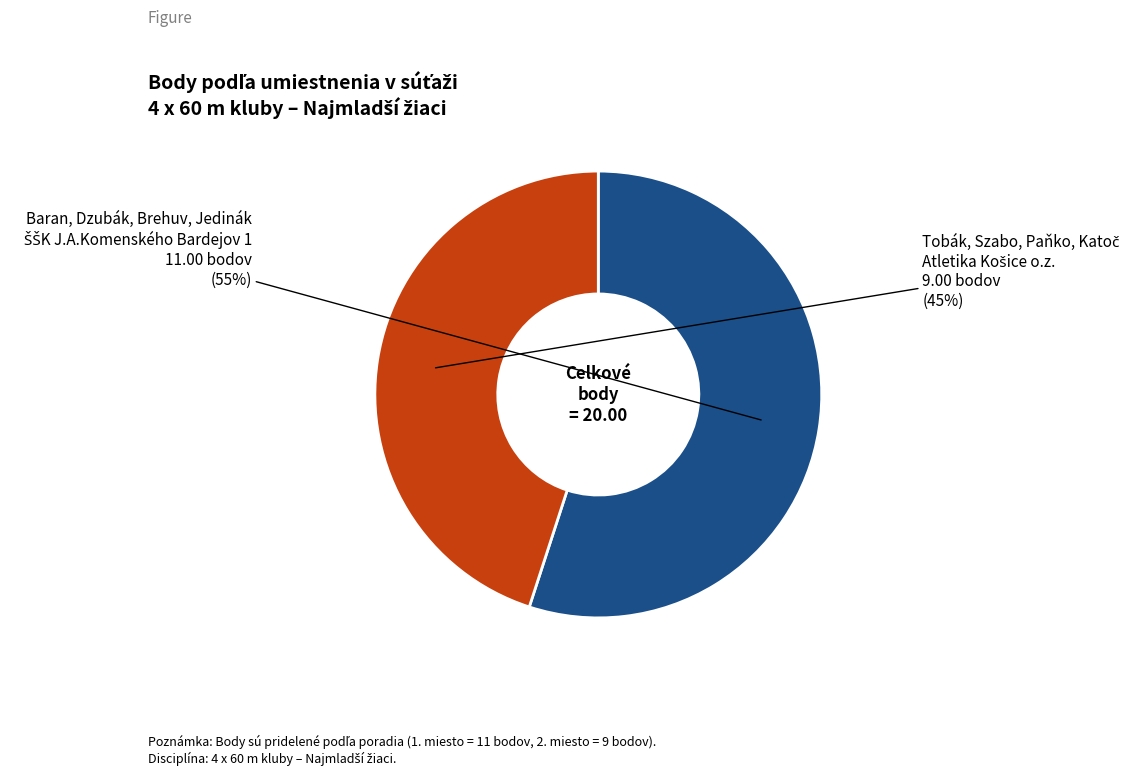

Is there any slice that represents more than half of the pie?

Yes